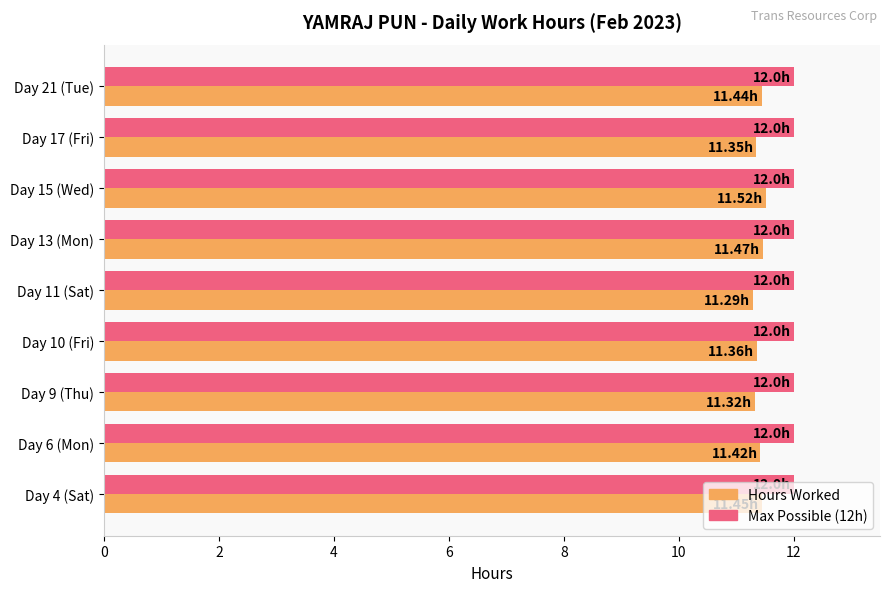

Which series has the largest total across all categories?

Max Possible (12h)